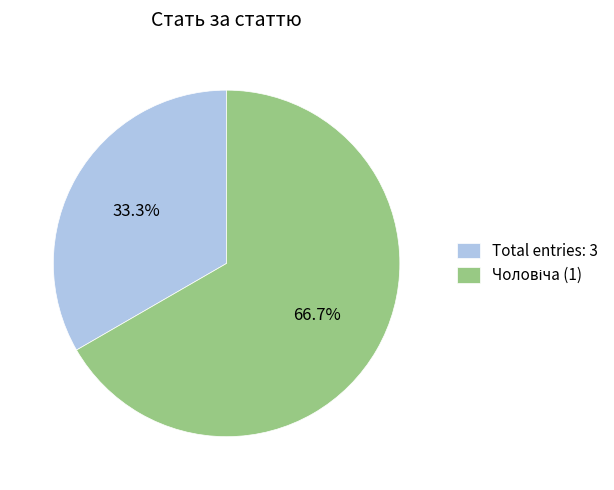

What is the smallest slice in the pie chart?

Total entries: 3